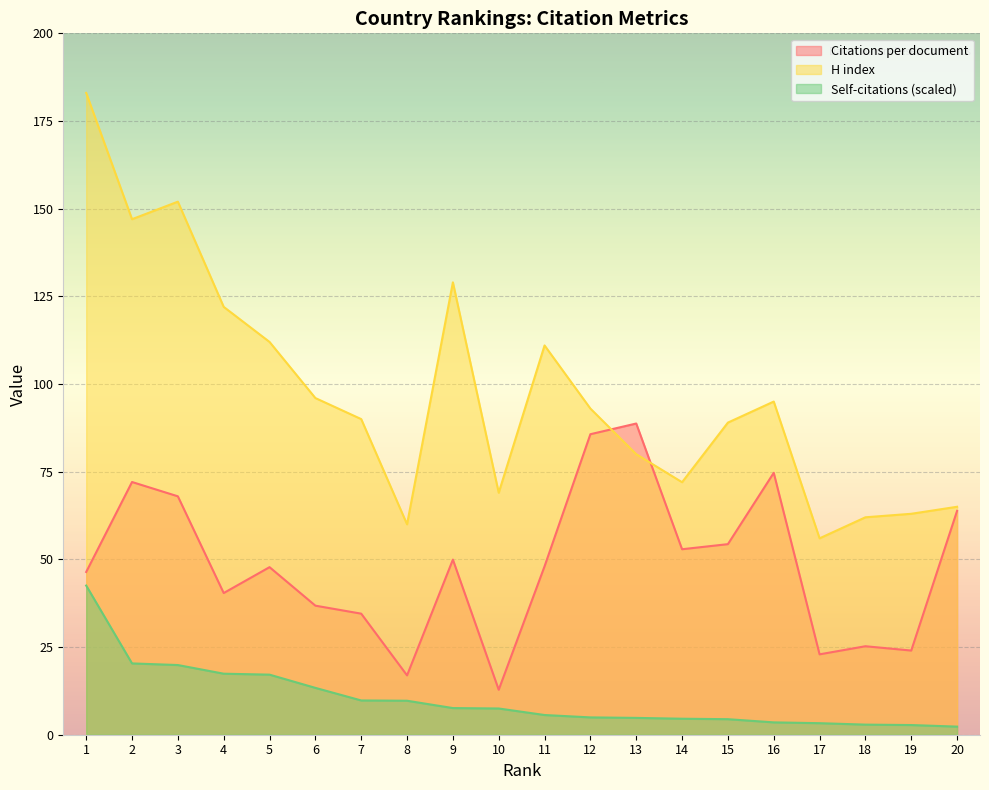

What is the difference between the second highest and second lowest values in the H index series?

92.0